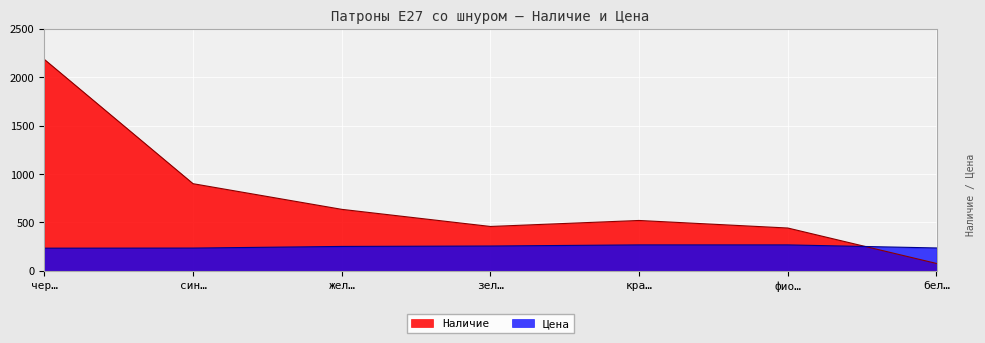

Between фио… and бел…, which series saw the biggest shift?

Наличие